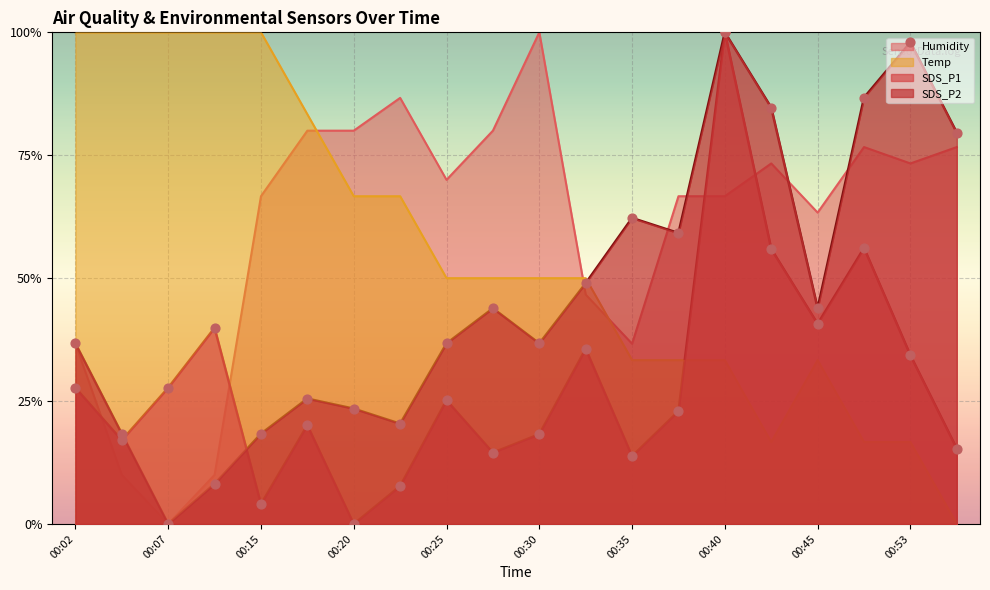

At which category is the sum across all series the highest?

00:40